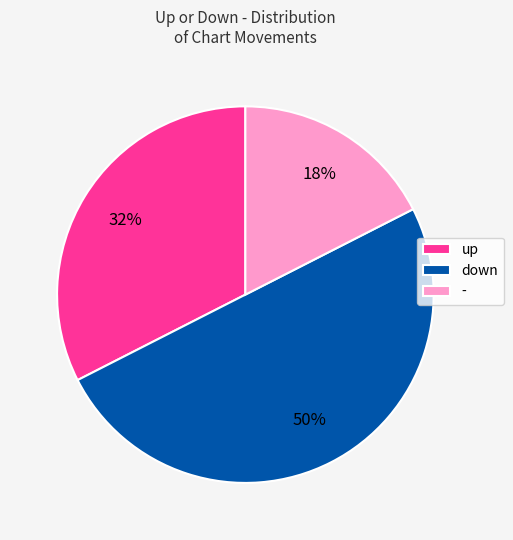

To the nearest percent, what portion does - represent?

17%